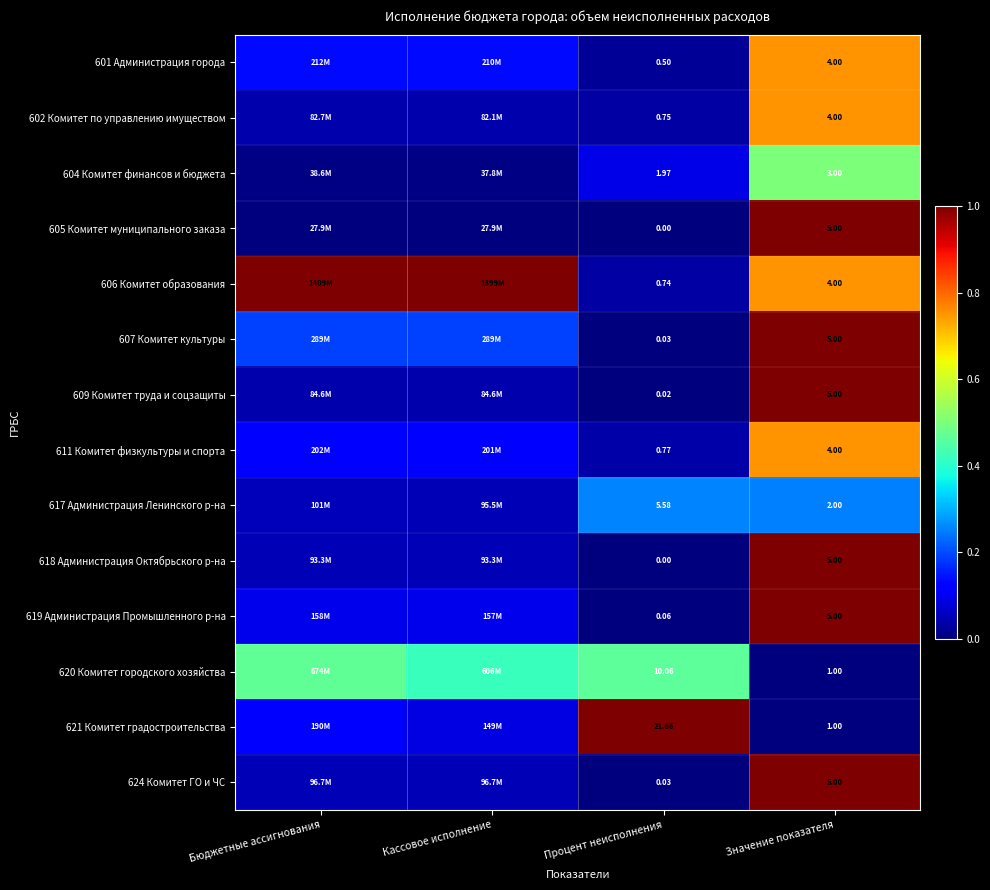

Is the value of 619 Администрация Промышленного р-на at Процент неисполнения greater than the value of 611 Комитет физкультуры и спорта at Значение показателя?

No